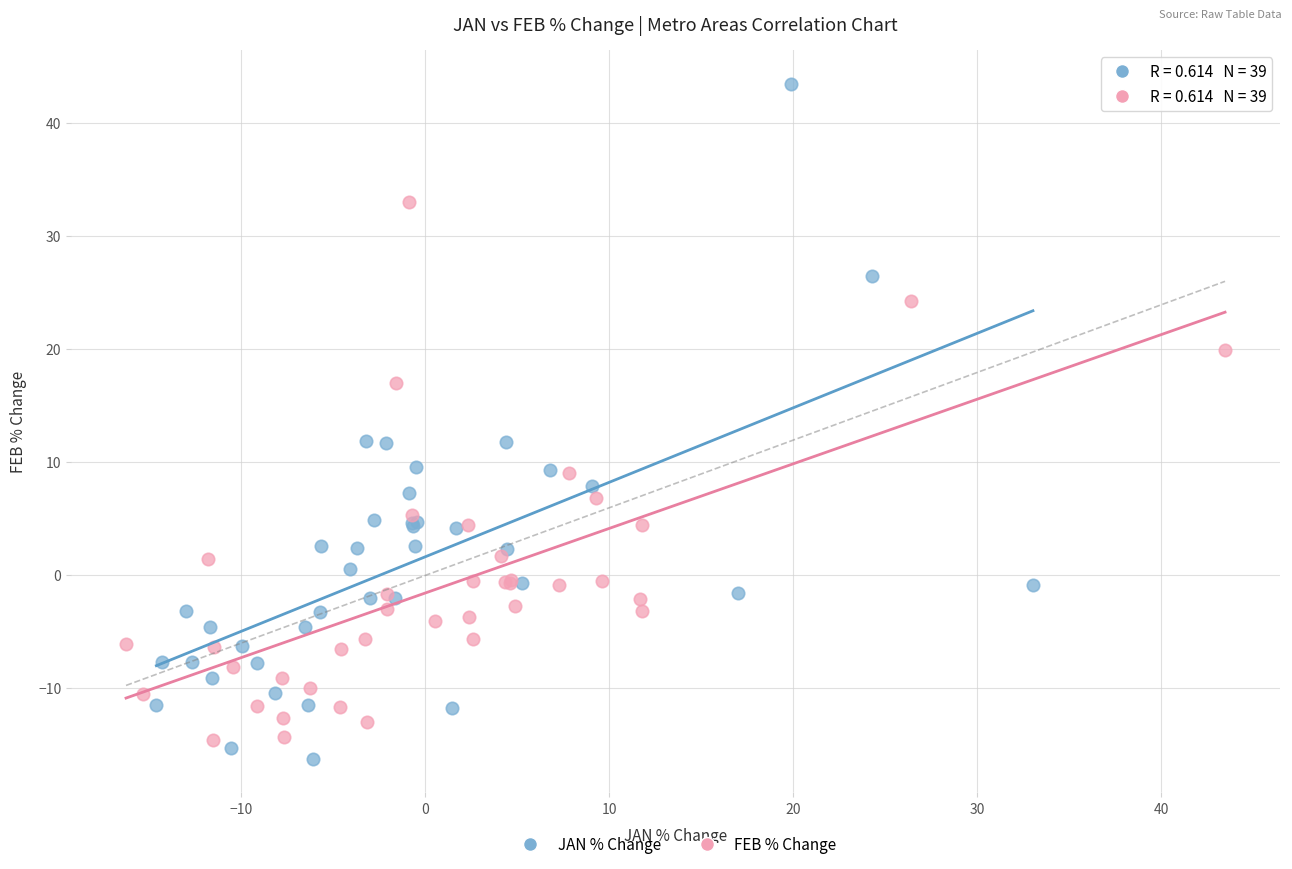

Which series contains the highest Y value?

JAN % Change